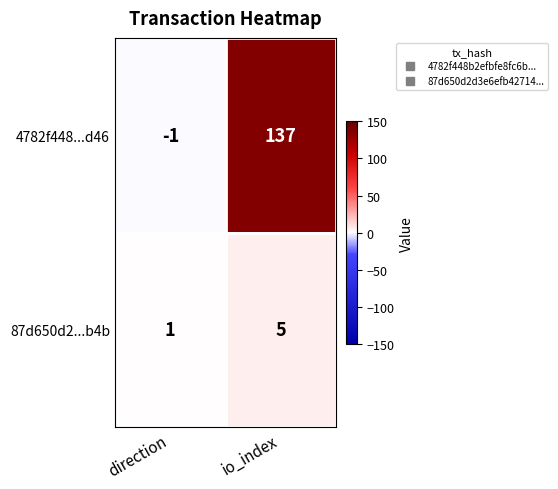

Reading right to left, list all the values displayed in this chart.

4782f448...d46: io_index=137	direction=-1
87d650d2...b4b: io_index=5	direction=1